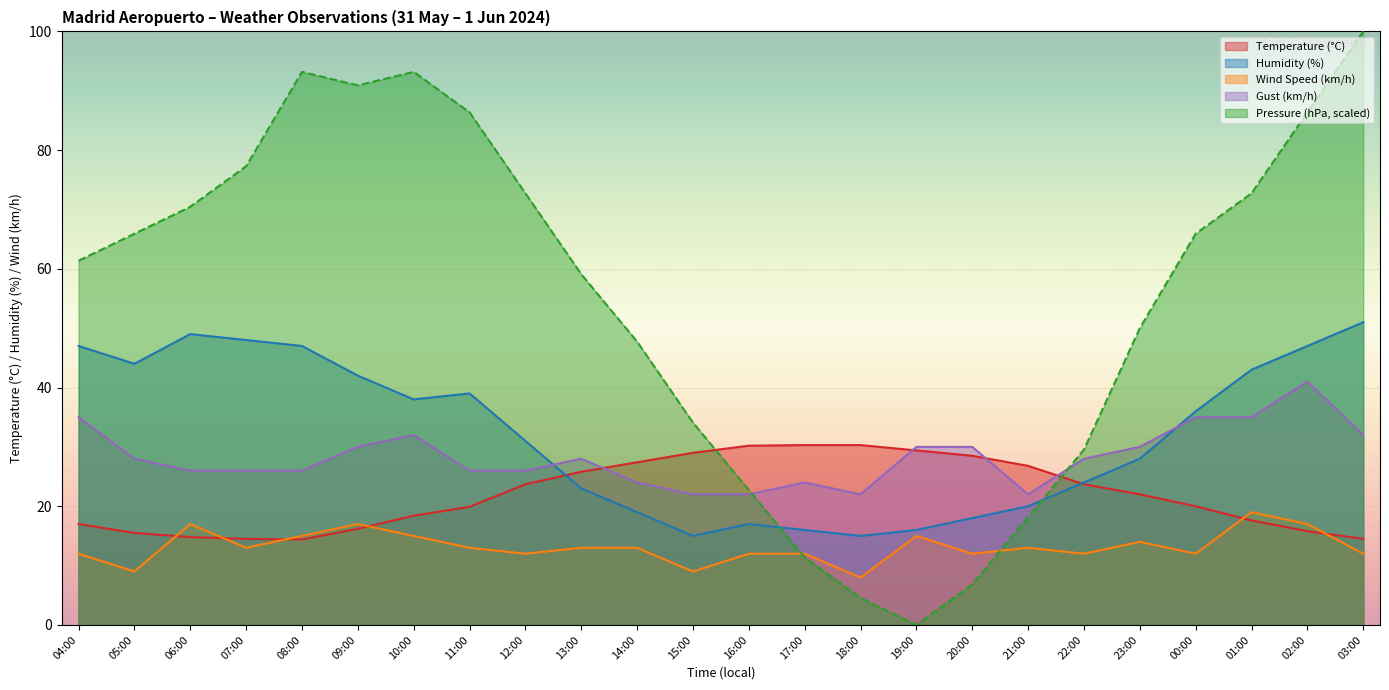

True or false: Humidity (%) has a value of 27.9 at 05:00.

False